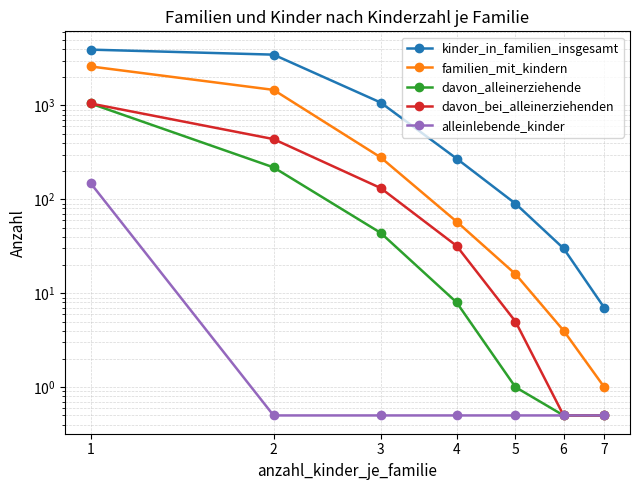

Which has a higher value, 5 or 2?

2